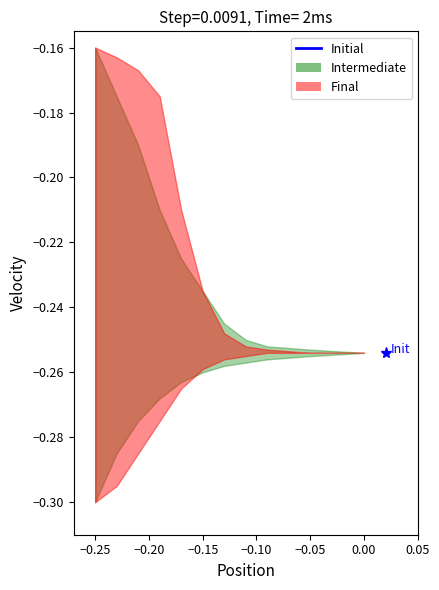

True or false: Final and Initial intersect in this chart.

False